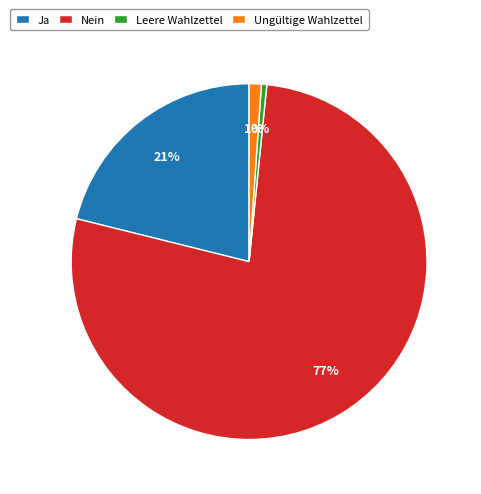

Does Ungültige Wahlzettel account for over 50% of the chart?

No